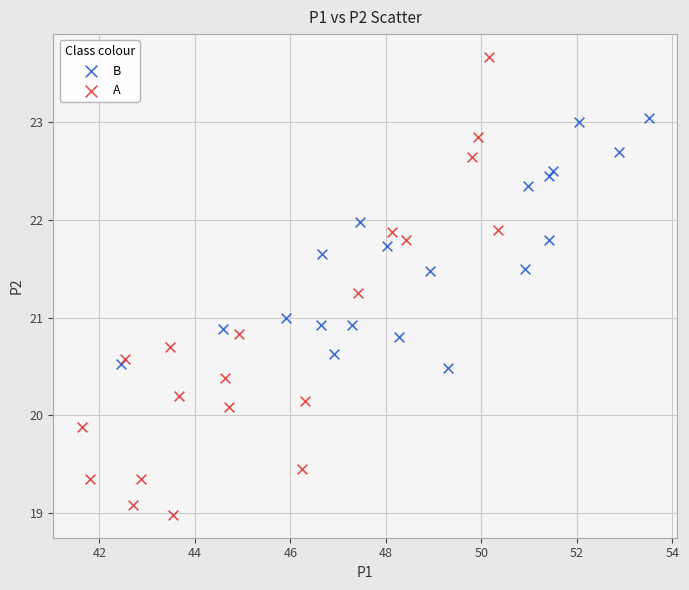

What are all the series names shown in the legend?

B, A